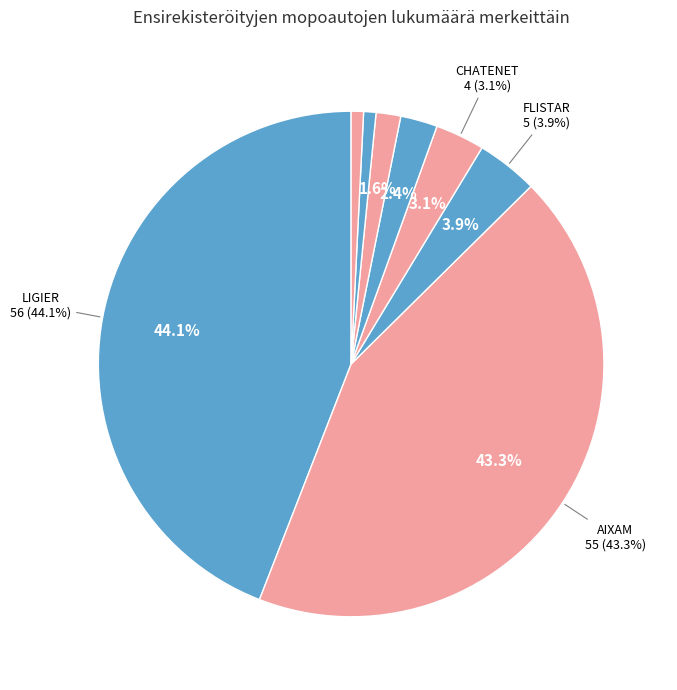

What percentage is the CHATENET slice, to the nearest percent?

3%